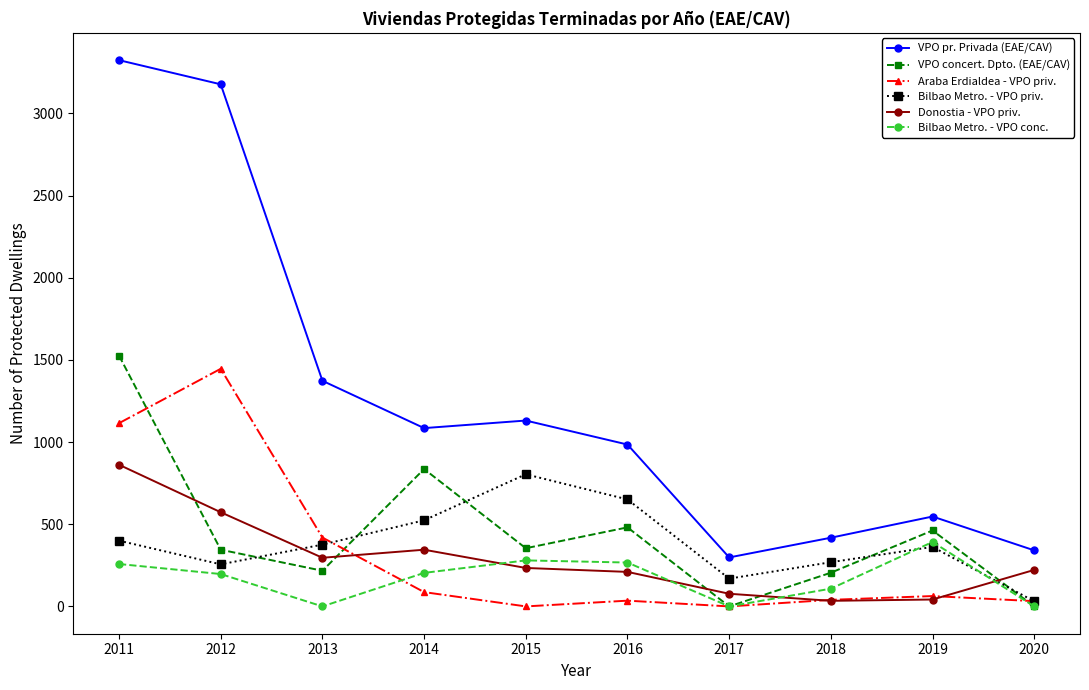

Where does the VPO concert. Dpto. (EAE/CAV) series first go above 354?

2011